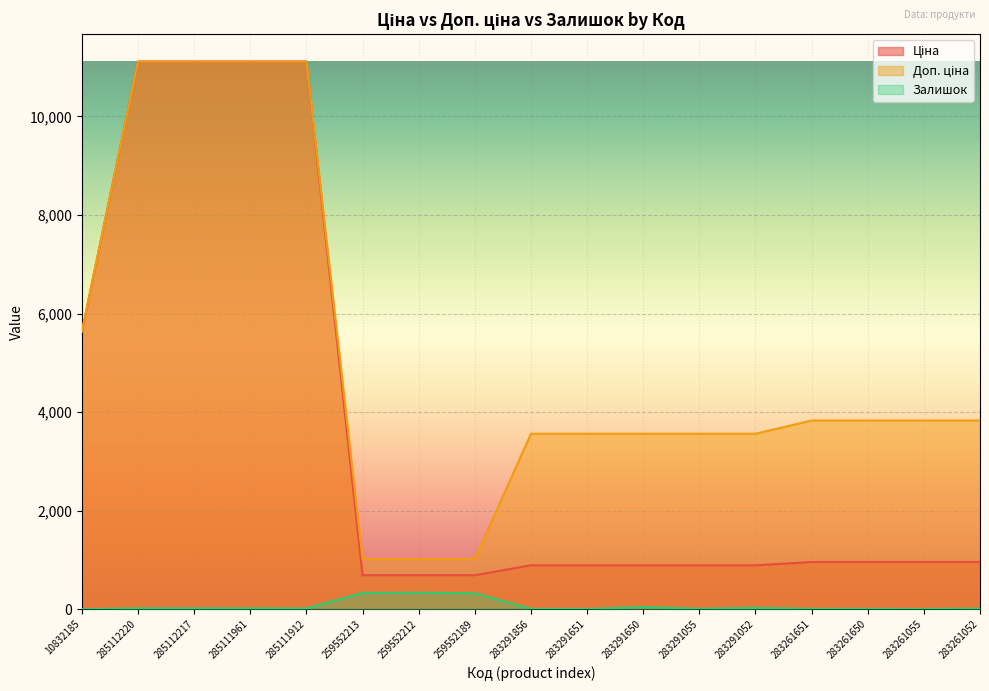

What is the label of the 5th point from the left?

285111912